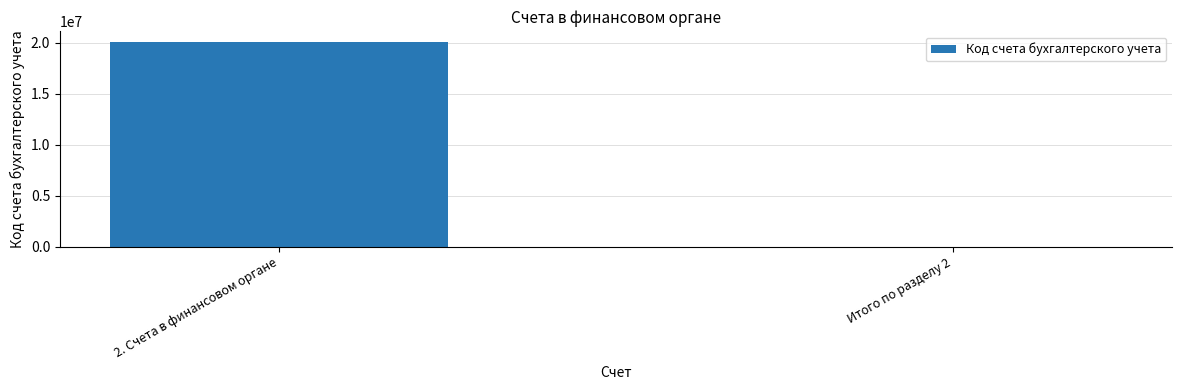

What is the sum of all values?

20110000